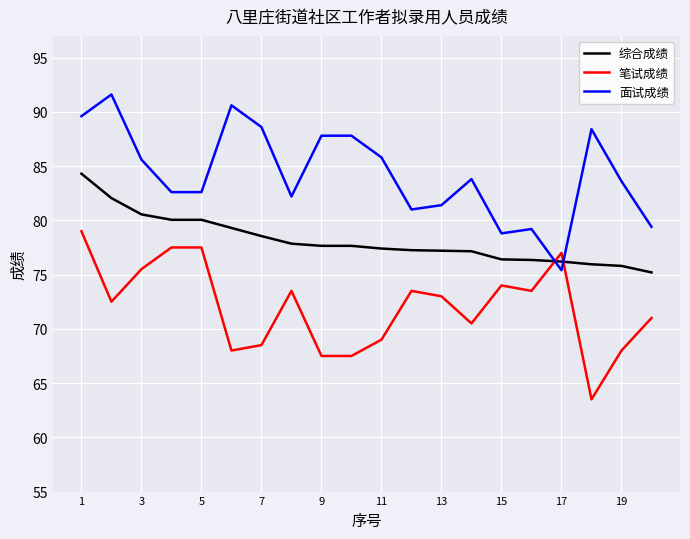

What are all the series names shown in the legend?

综合成绩, 笔试成绩, 面试成绩